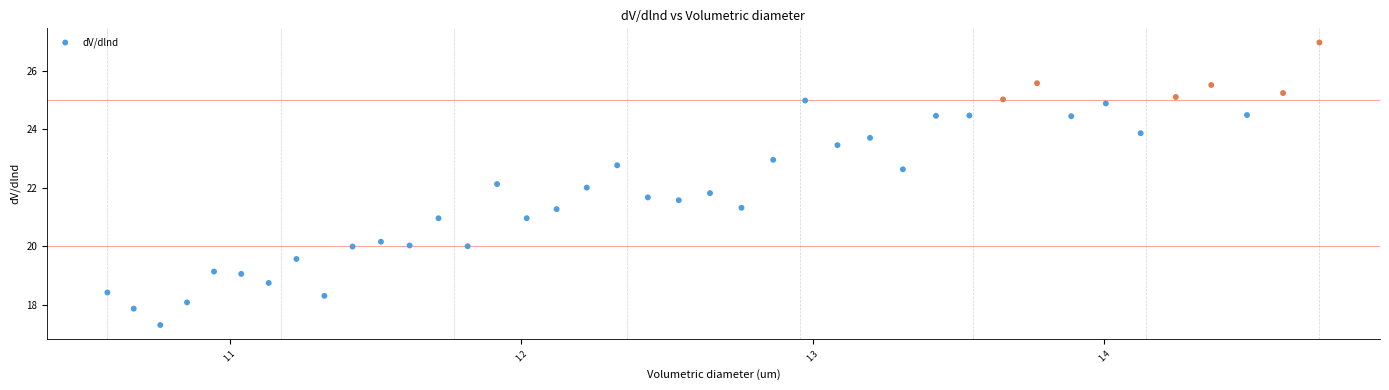

What is the range of Y values (max minus min)?

9.7